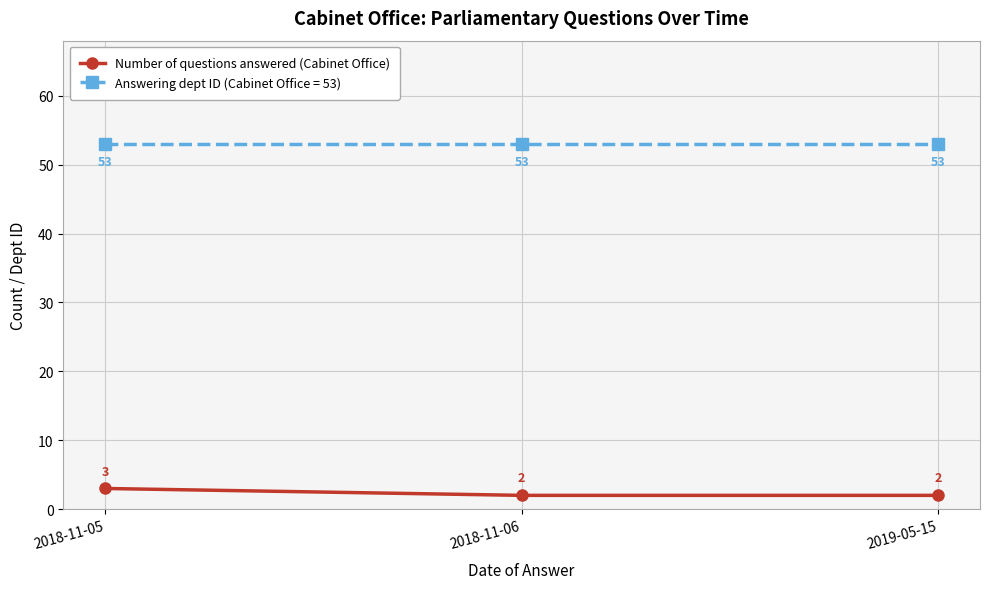

Is it true that Answering dept ID (Cabinet Office = 53) equals 53 at 2019-05-15?

True